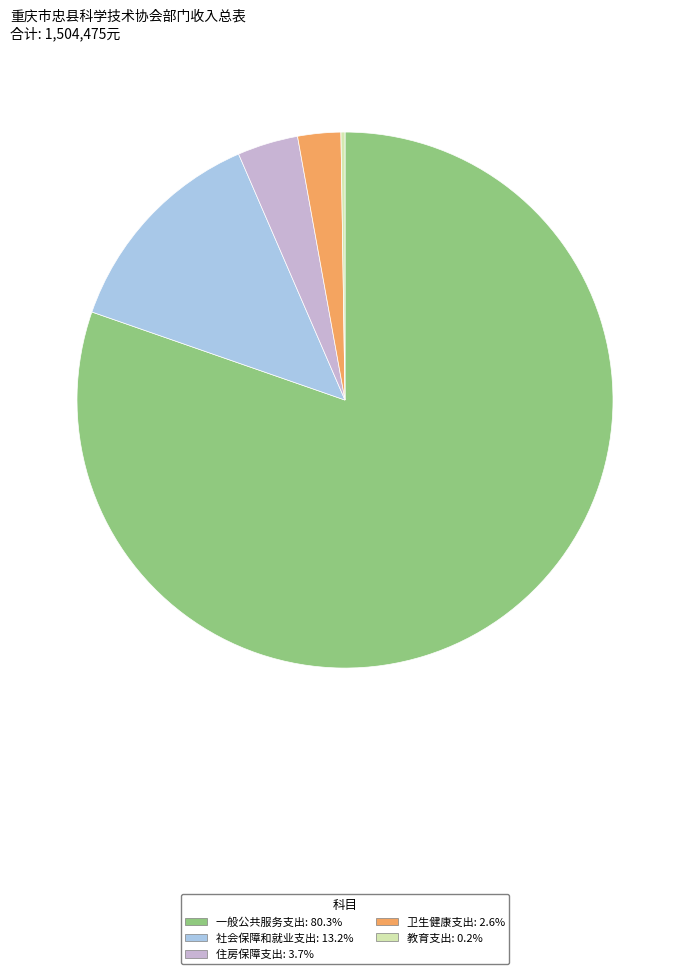

Is there any slice that represents more than half of the pie?

Yes